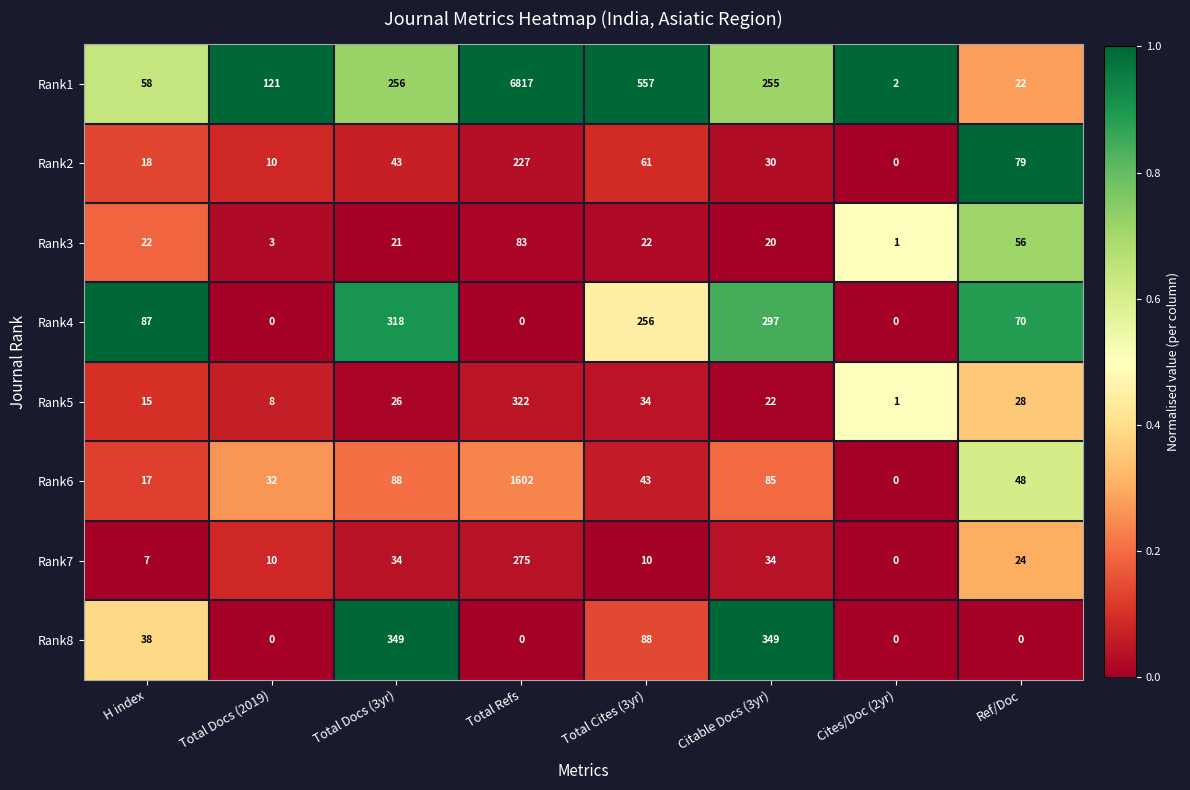

List the series in order of their peak value, highest first.

Rank1, Rank6, Rank8, Rank5, Rank4, Rank7, Rank2, Rank3